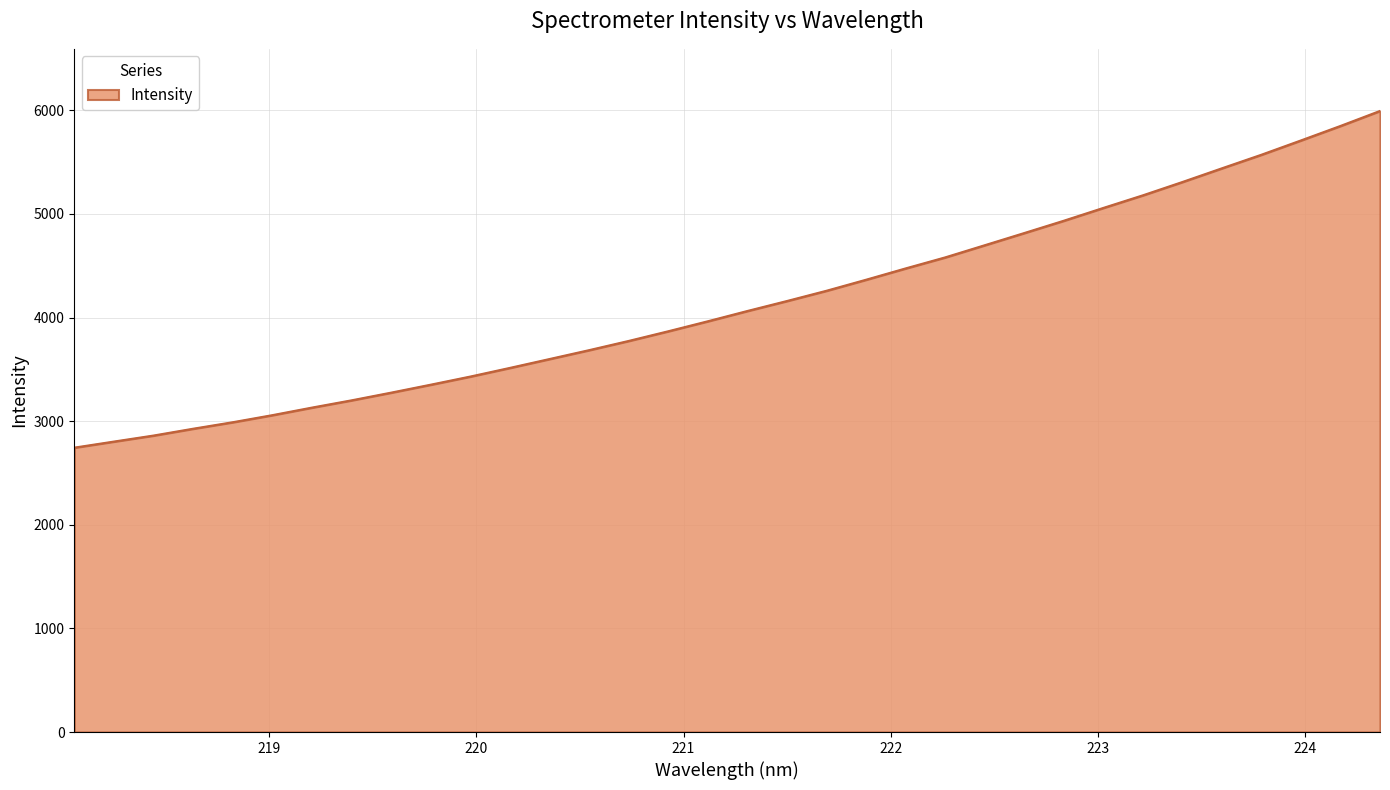

What is the maximum value shown in the chart?

5994.4